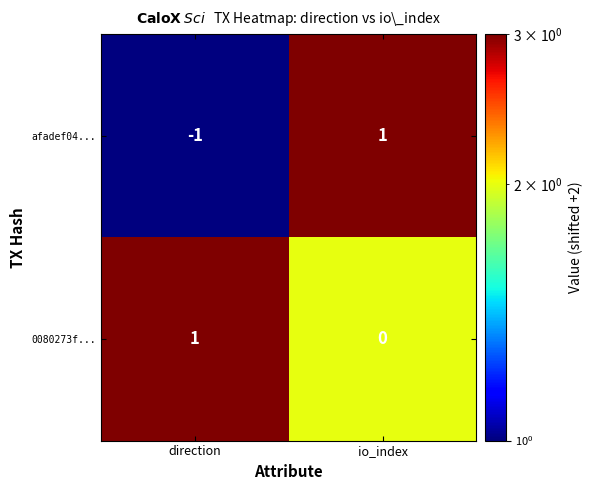

Reading right to left, list all the values displayed in this chart.

afadef04...: 1	-1
0080273f...: 0	1